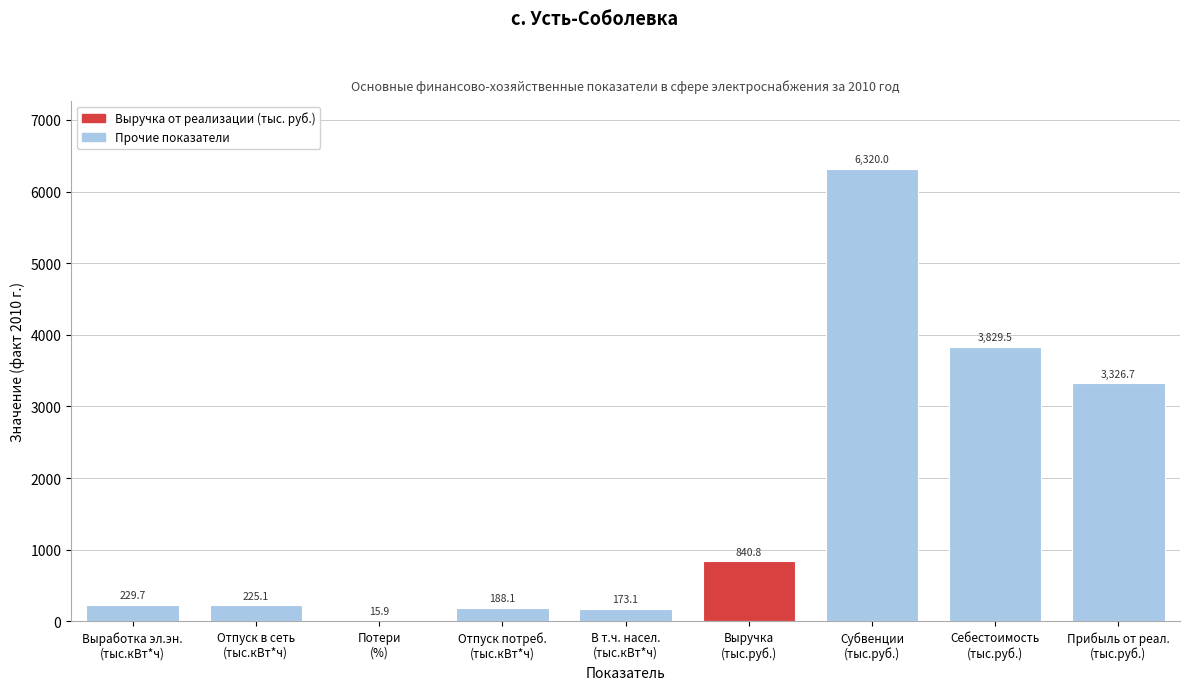

What is the greatest value displayed?

6320.0